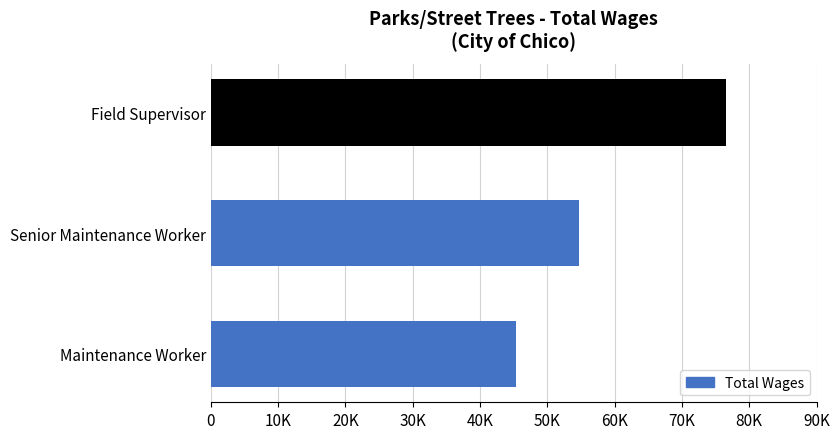

At which category does the chart reach its minimum across all series?

Maintenance Worker